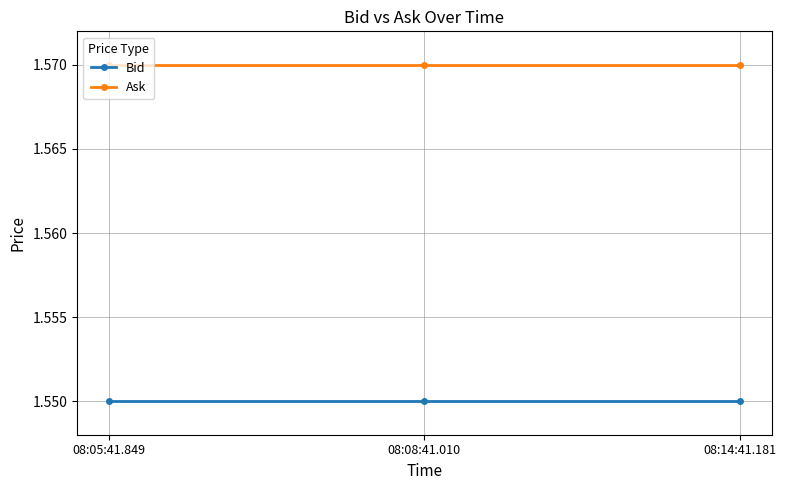

List the series in order of their peak value, highest first.

Ask, Bid